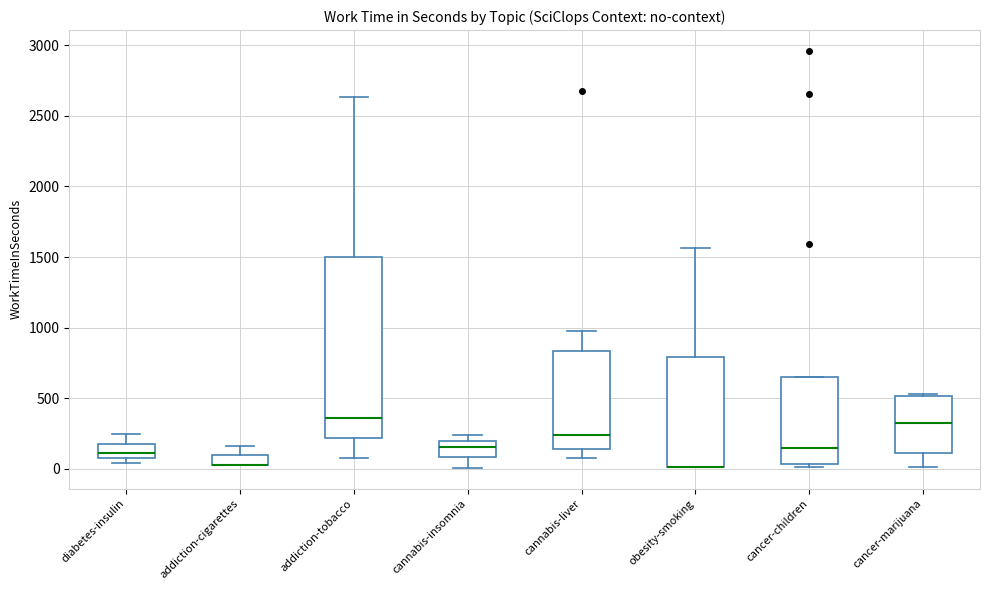

Which box is the tallest, from its lower edge to its upper edge?

addiction-tobacco